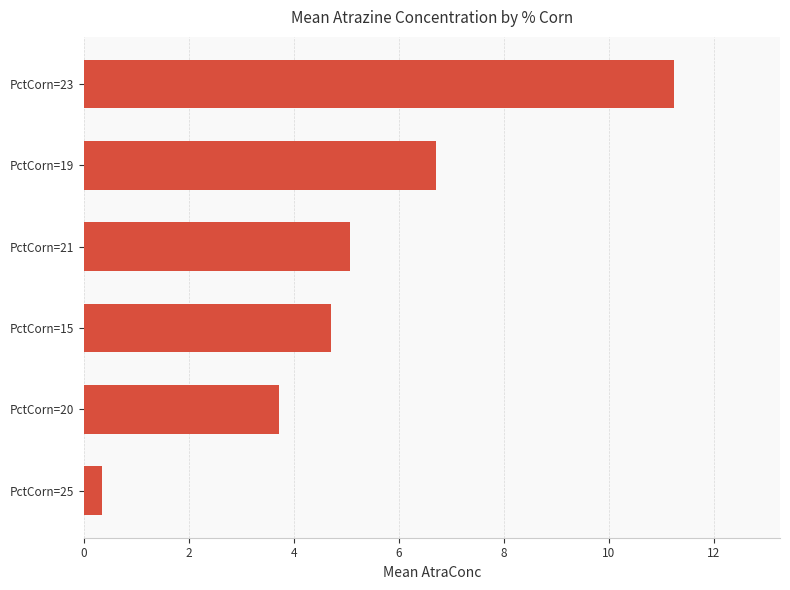

Reading bottom to top, what are all the values shown in this chart?

0.3	3.7	4.7	5.1	6.7	11.2